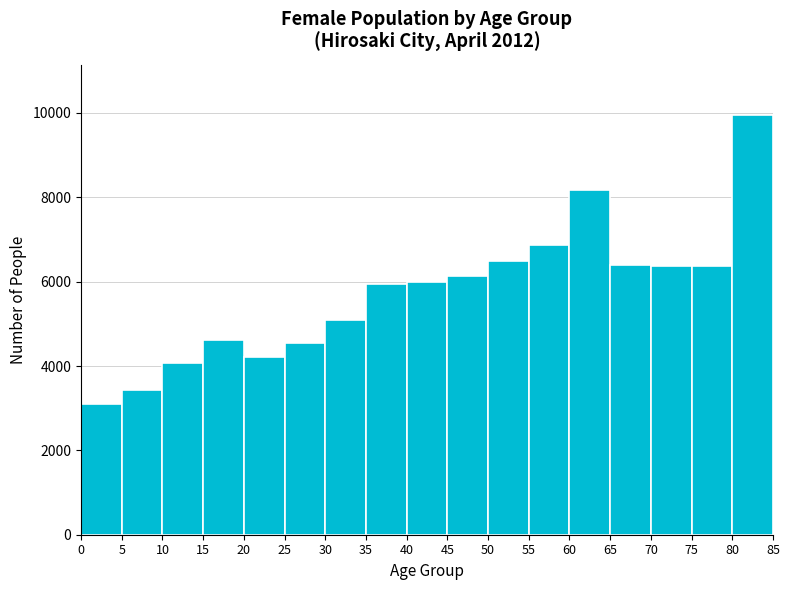

How tall is the bar that spans 40 to 45 on the x-axis? The values are not printed on the chart, so give them approximately, as read against the axis.

6000